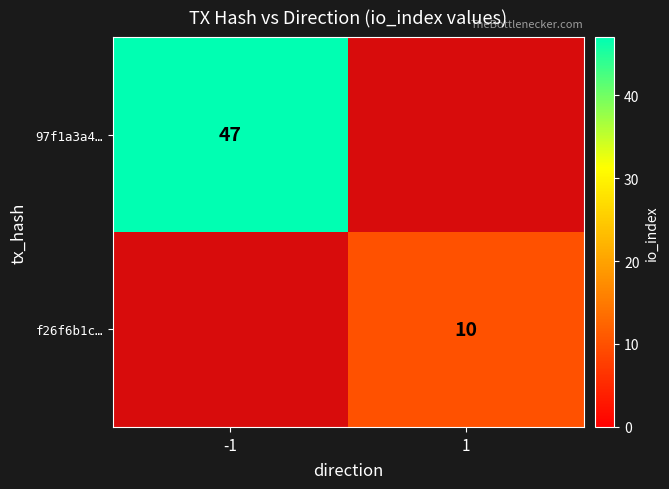

The f26f6b1c… series shows 6 at 1. True or false?

False